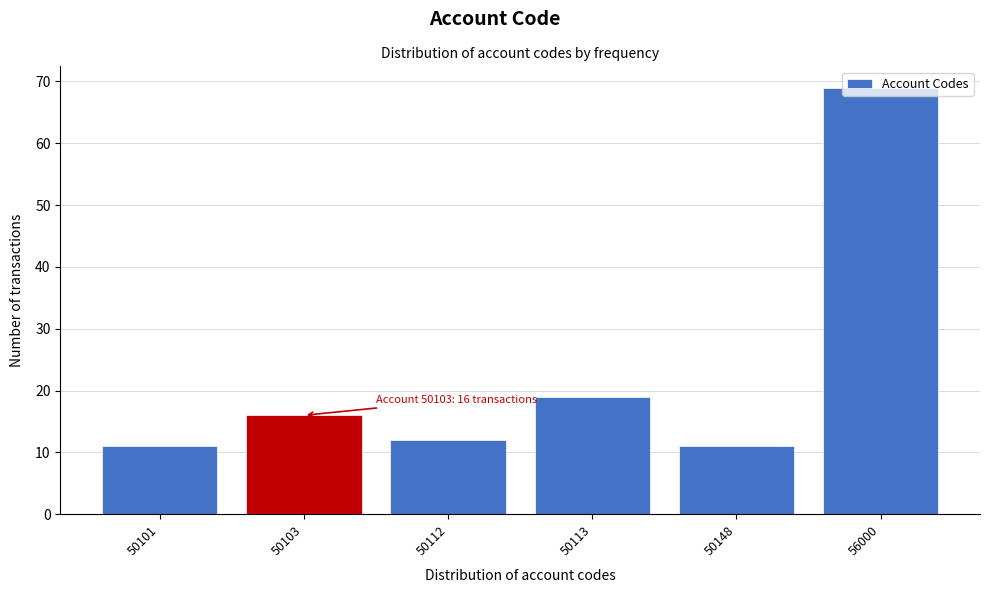

What is the value of the 3rd bar from the left?

12